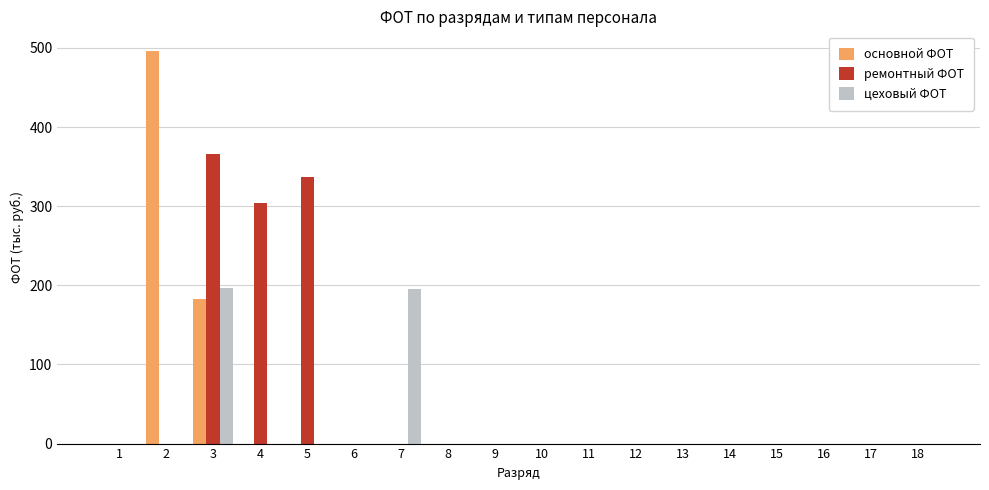

Which series has the largest range (max minus min)?

основной ФОТ